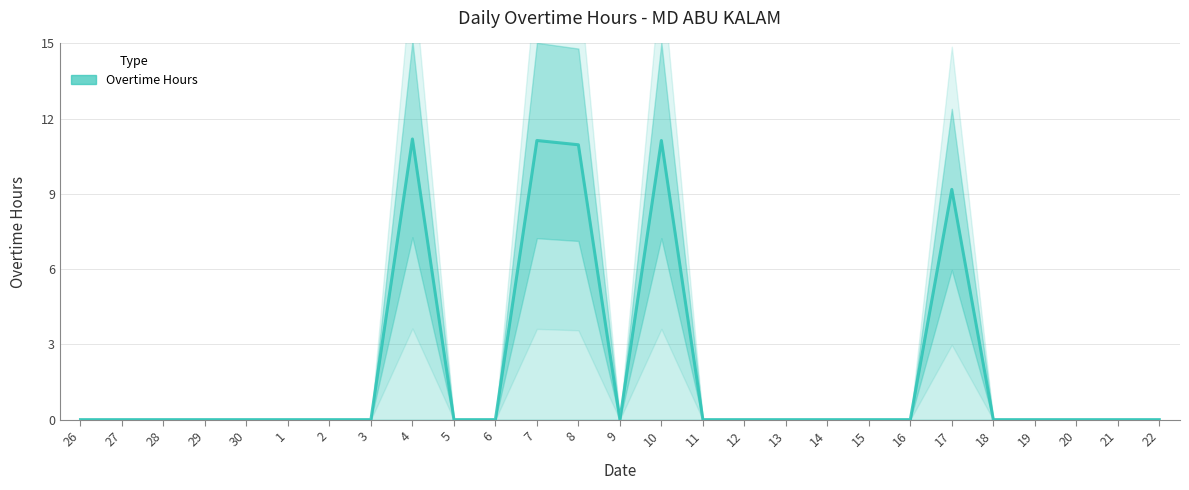

Reading left to right, list all the values displayed in this chart.

26=0.0	27=0.0	28=0.0	29=0.0	30=0.0	1=0.0	2=0.0	3=0.0	4=11.2	5=0.0	6=0.0	7=11.1	8=11.0	9=0.0	10=11.1	11=0.0	12=0.0	13=0.0	14=0.0	15=0.0	16=0.0	17=9.2	18=0.0	19=0.0	20=0.0	21=0.0	22=0.0